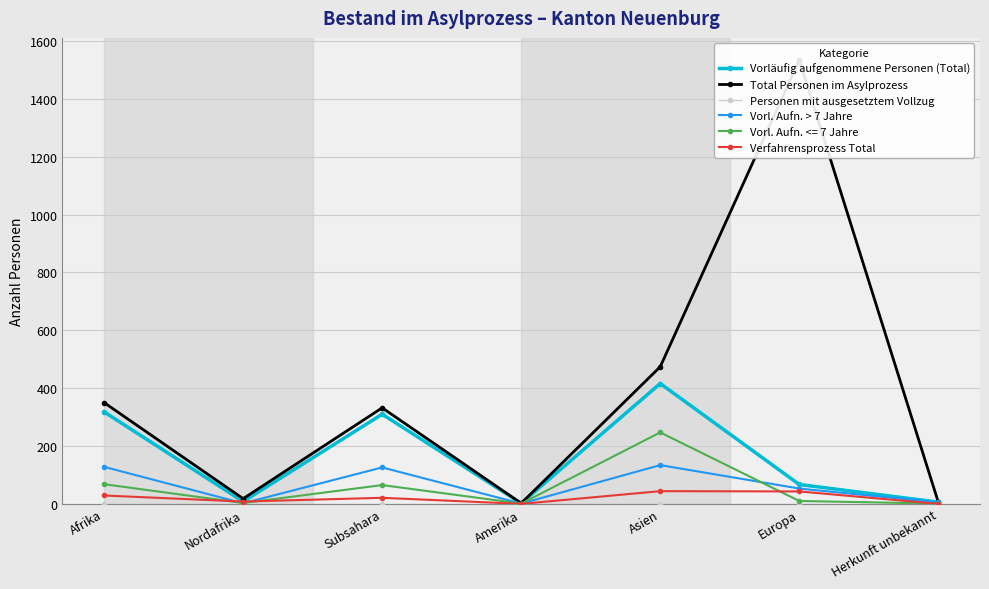

Where is the first local maximum for Vorläufig aufgenommene Personen (Total)?

Subsahara